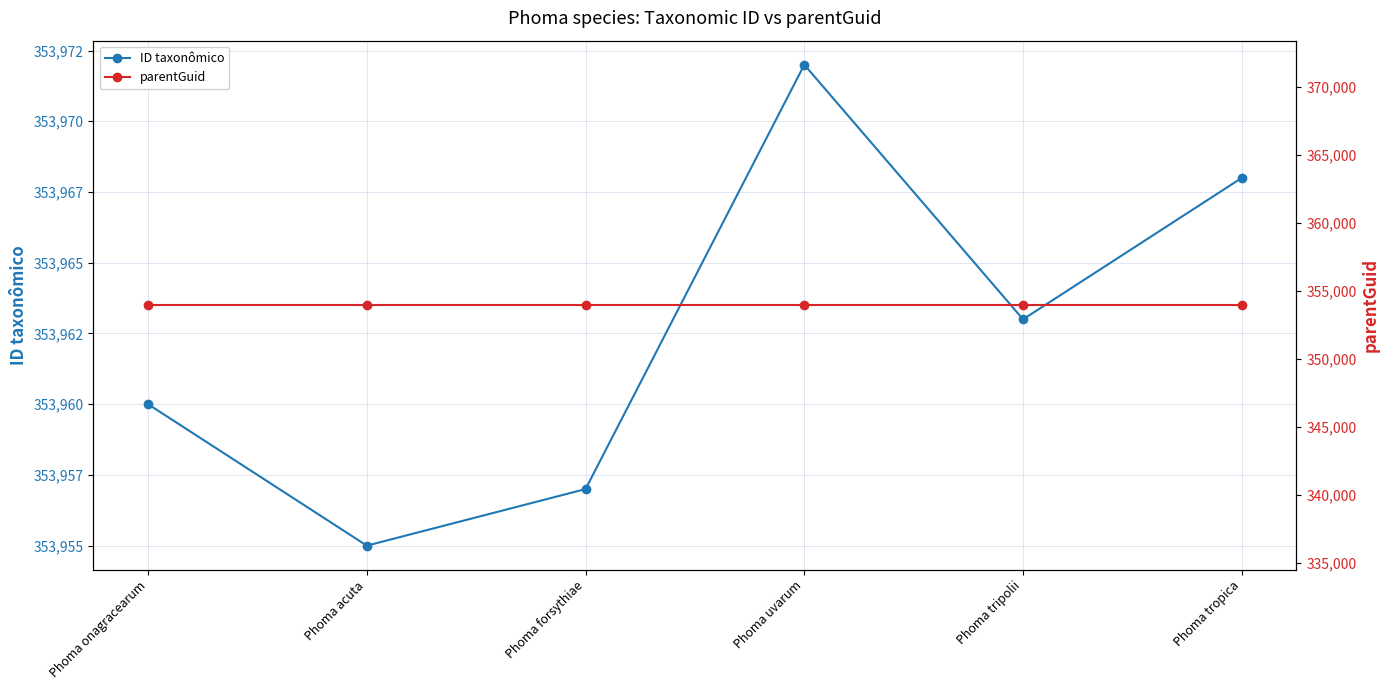

What is the difference between the highest and lowest values at Phoma onagracearum?

9